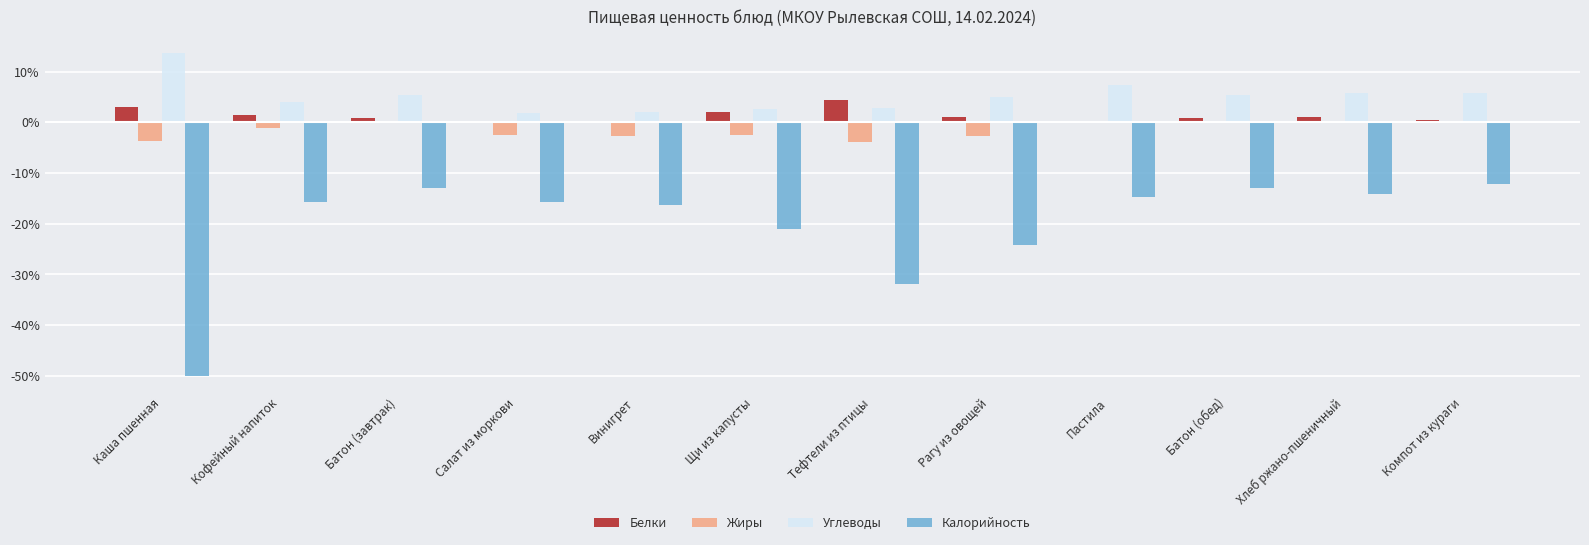

Which series has the largest total across all categories?

Углеводы